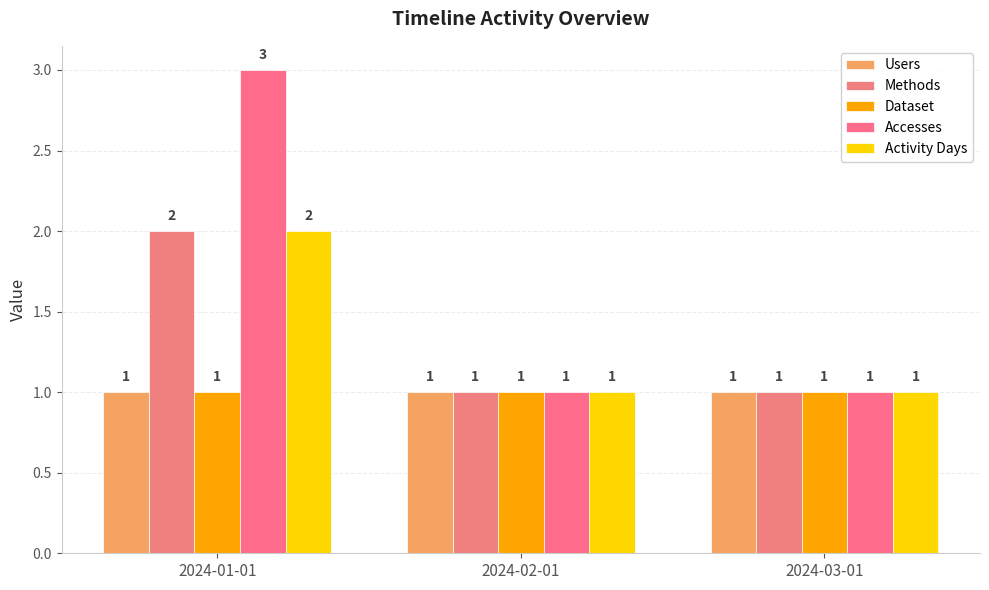

How many data points does each series have?

3